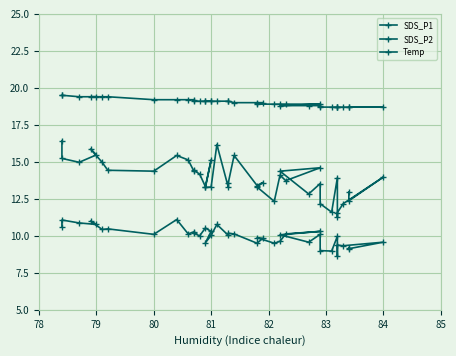

True or false: Temp has more than 2 interior local peaks.

False